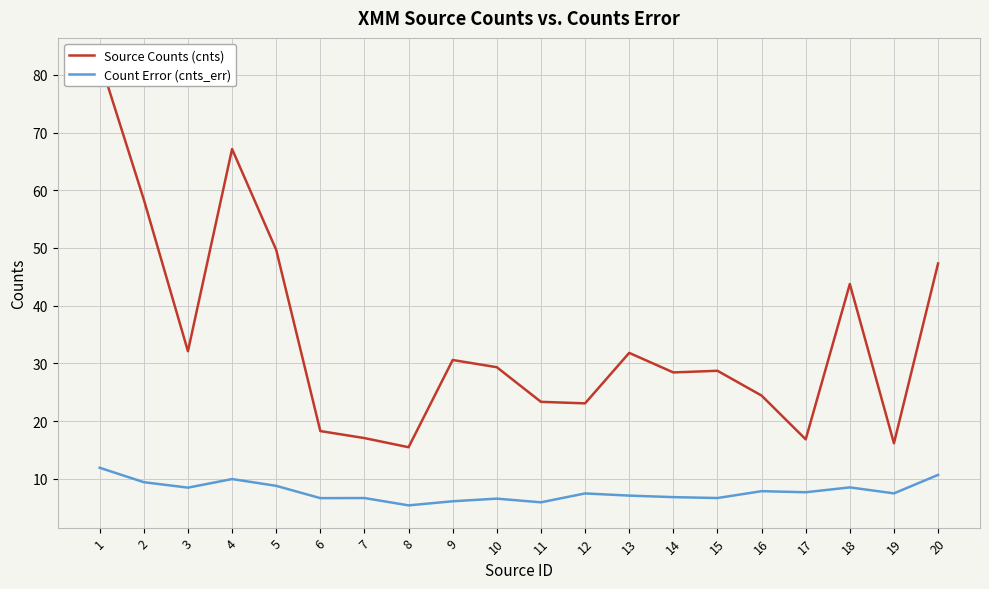

Rank the series at 13 from lowest to highest value.

Count Error (cnts_err), Source Counts (cnts)